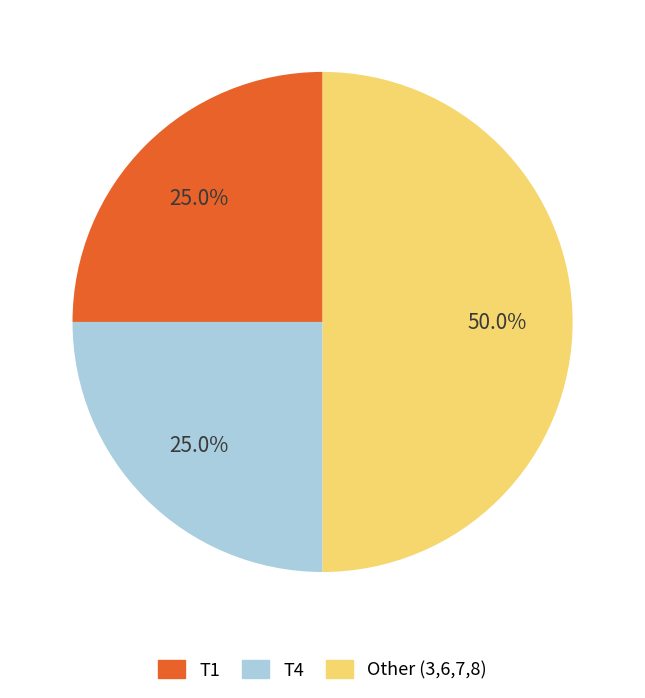

Which slice is the smallest?

T1 (Todd Jacko)